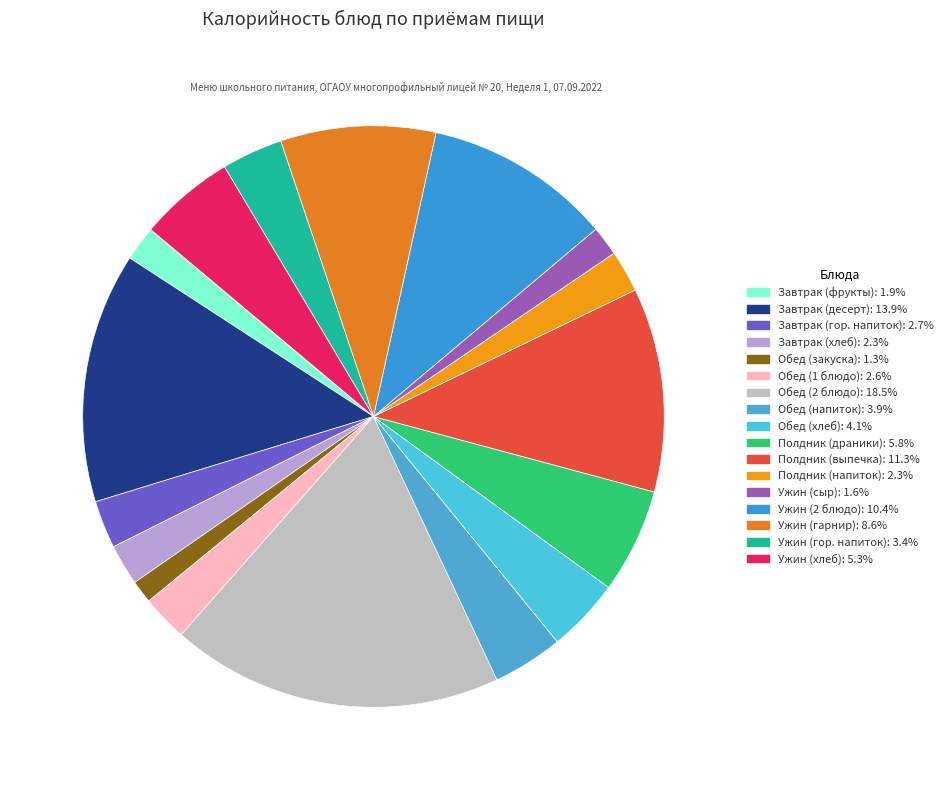

What percentage is the Завтрак (фрукты) slice, to the nearest percent?

2%